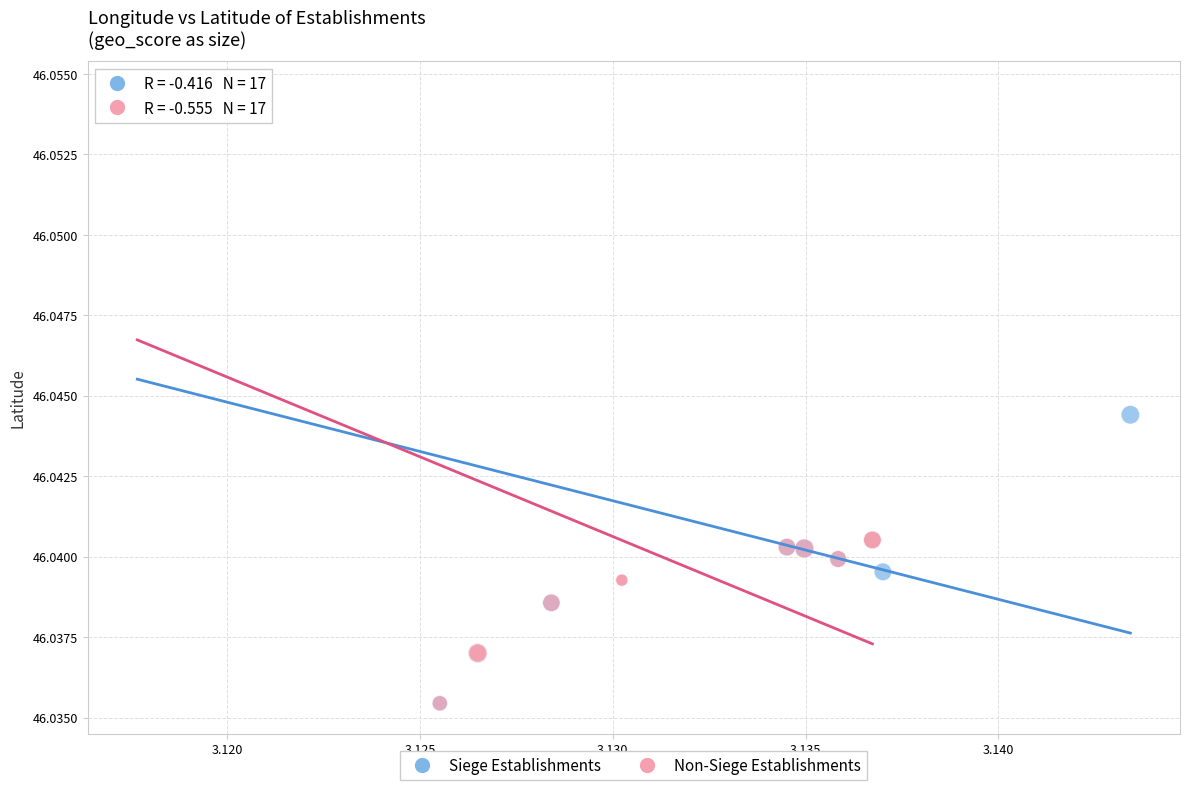

What are all the series names shown in the legend?

Siege Establishments, Non-Siege Establishments